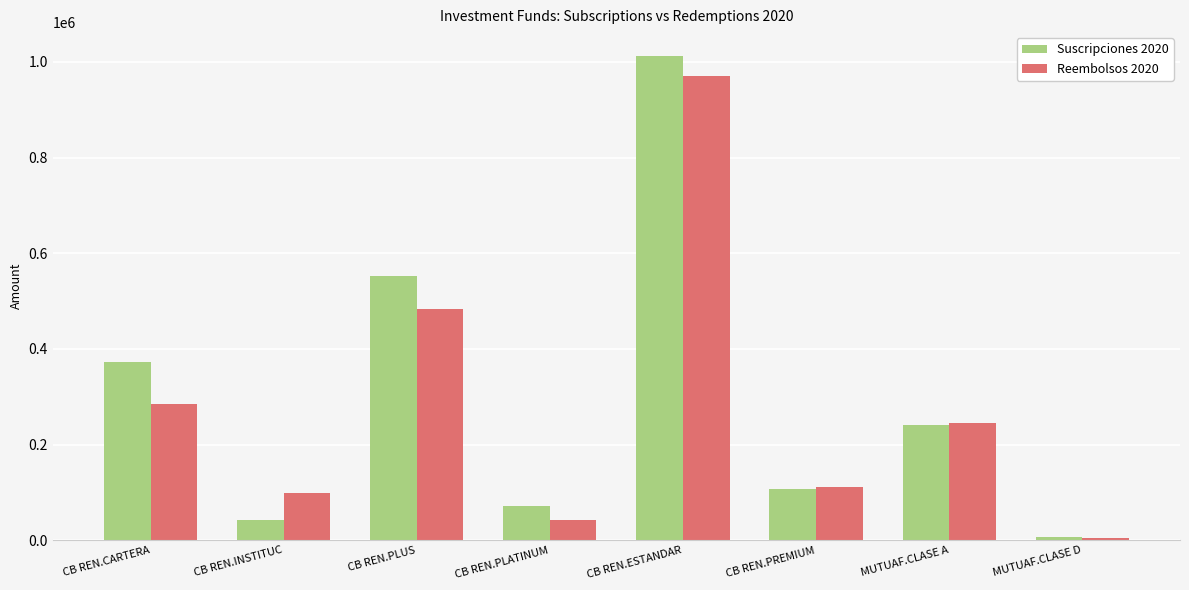

What is the label of the 3rd bar from the right?

CB REN.PREMIUM